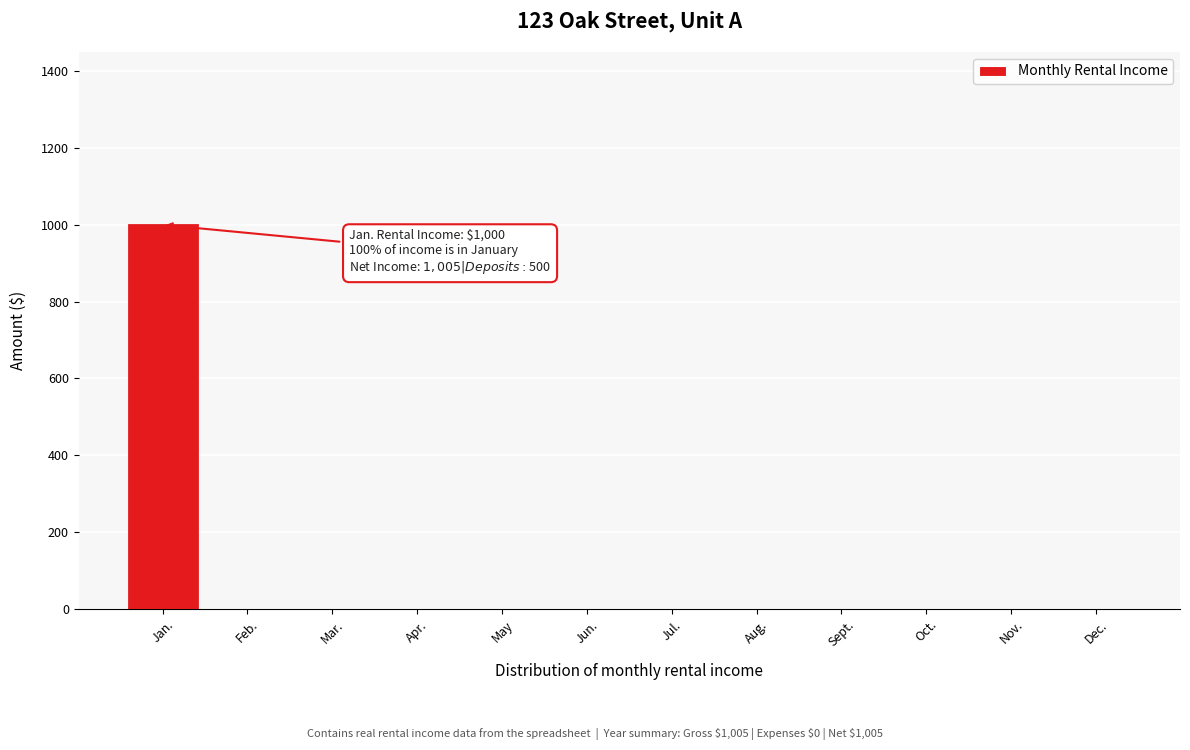

Reading left to right, transcribe all the data shown in this chart.

Jan.=1000	Feb.=0	Mar.=0	Apr.=0	May=0	Jun.=0	Jul.=0	Aug.=0	Sept.=0	Oct.=0	Nov.=0	Dec.=0